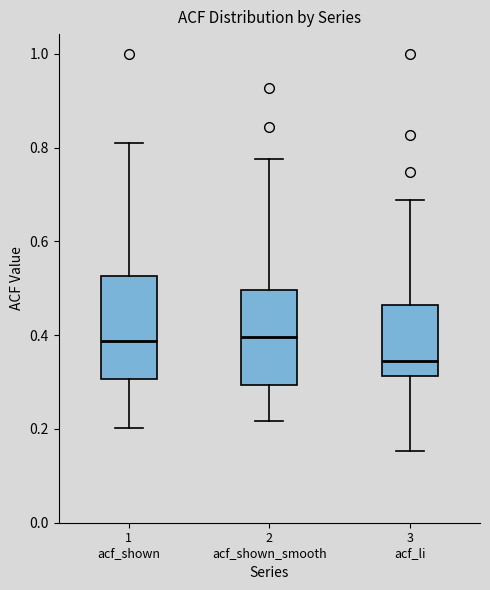

Reading left to right, transcribe this box plot: for each box, give where its median line is, the range the box spans, and where its two whiskers end, as read against the y-axis. The values are not printed on the chart, so give them approximately, as read against the axis.

1 acf_shown: median 0.38, box 0.30 to 0.52, whiskers 0.20 to 0.80
2 acf_shown_smooth: median 0.40, box 0.30 to 0.50, whiskers 0.22 to 0.78
3 acf_li: median 0.34, box 0.32 to 0.46, whiskers 0.16 to 0.68